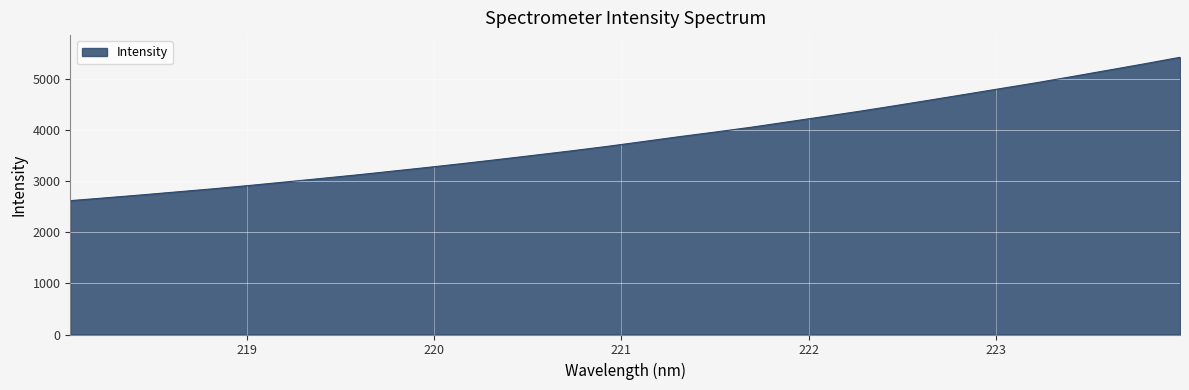

Reading left to right, extract all data points from this chart.

2624.1	2680.0	2737.2	2797.3	2857.0	2921.7	2990.1	3059.1	3128.7	3202.9	3277.3	3354.9	3435.2	3517.7	3601.3	3688.7	3782.7	3877.9	3968.3	4062.0	4164.8	4267.6	4372.1	4481.9	4594.5	4708.2	4823.2	4937.5	5058.6	5182.1	5305.7	5434.2